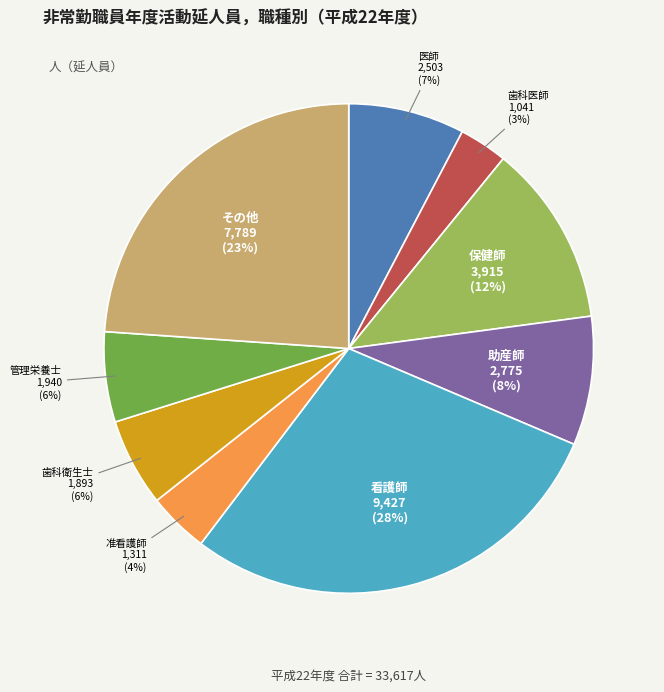

How many segments does this pie chart have?

9